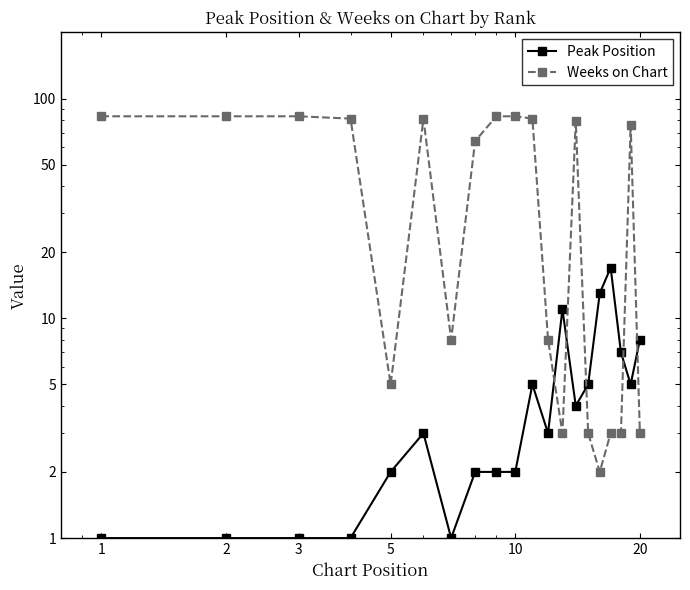

Which series has the widest spread of values?

Weeks on Chart